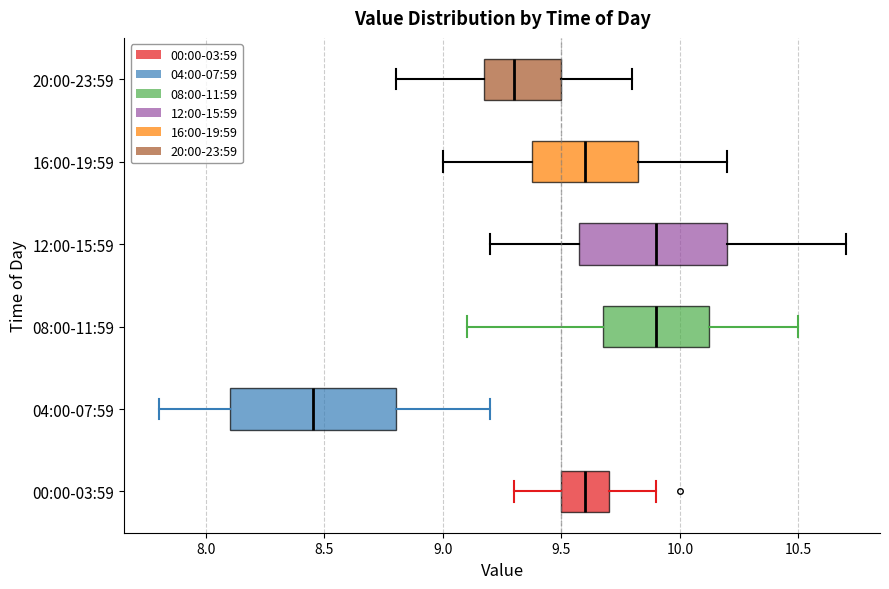

Which box has the furthest to the left median line?

04:00-07:59